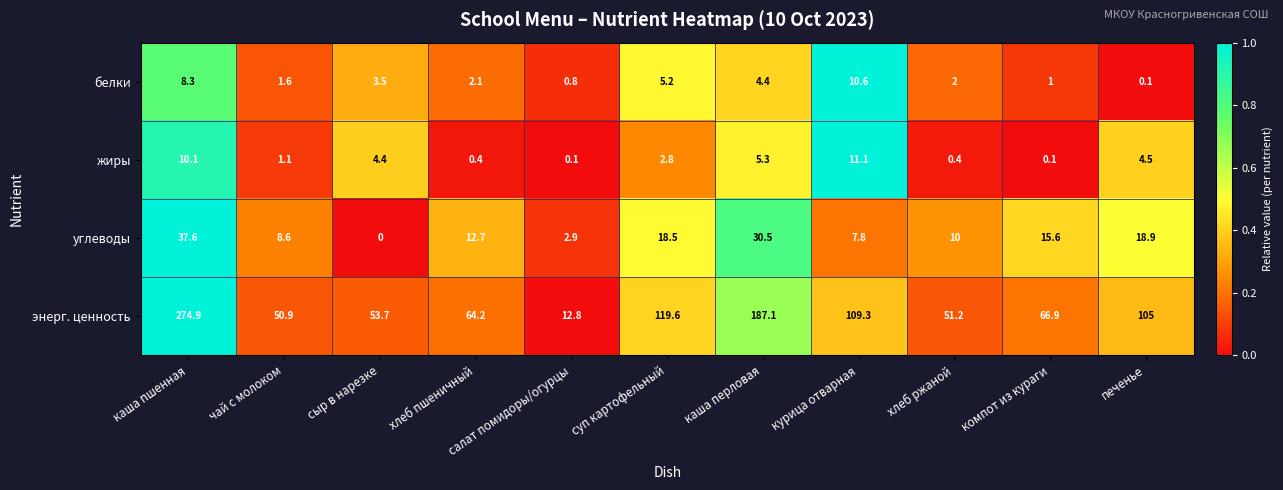

List the series in order of their peak value, highest first.

энерг. ценность, углеводы, жиры, белки